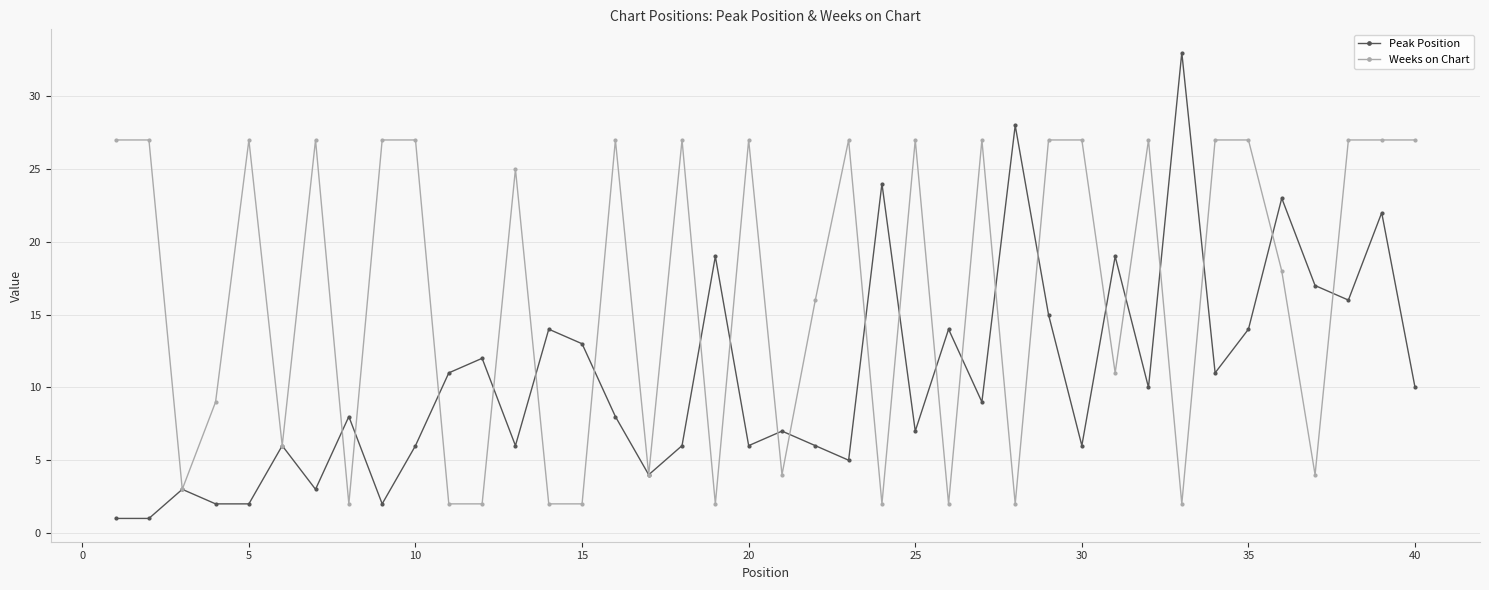

Reading right to left, transcribe all the data shown in this chart.

Peak Position: 10	22	16	17	23	14	11	33	10	19	6	15	28	9	14	7	24	5	6	7	6	19	6	4	8	13	14	6	12	11	6	2	8	3	6	2	2	3	1	1
Weeks on Chart: 27	27	27	4	18	27	27	2	27	11	27	27	2	27	2	27	2	27	16	4	27	2	27	4	27	2	2	25	2	2	27	27	2	27	6	27	9	3	27	27